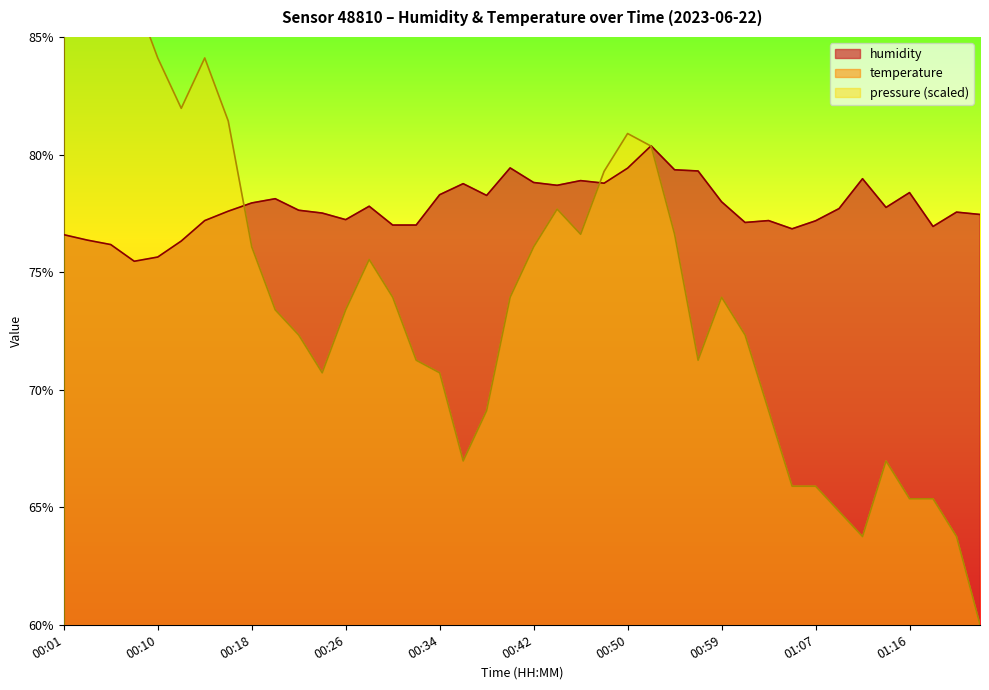

What are all the series names shown in the legend?

humidity, temperature, pressure